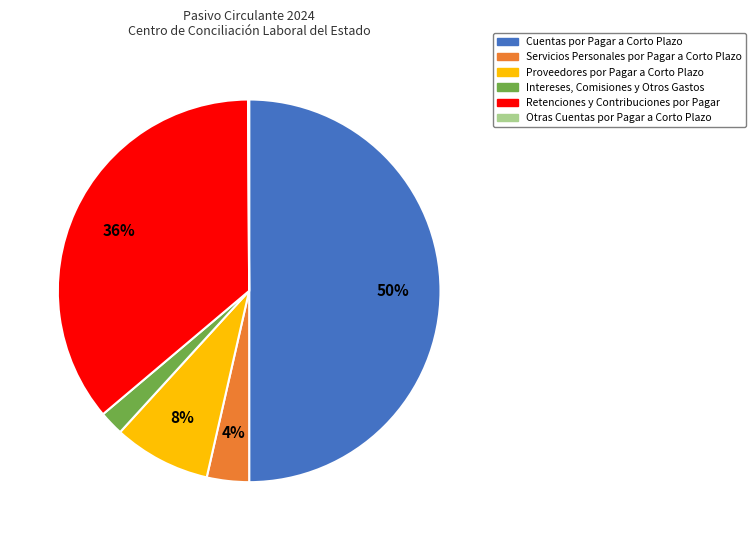

Approximately how many times larger is the value at Cuentas por Pagar a Corto Plazo compared to Retenciones y Contribuciones por Pagar?

1.4